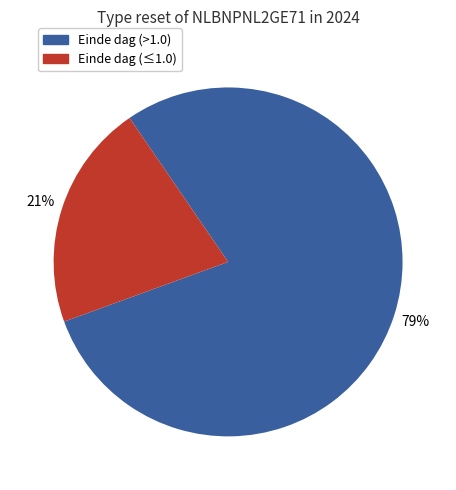

Which slice is the largest?

Einde dag (>1.0)